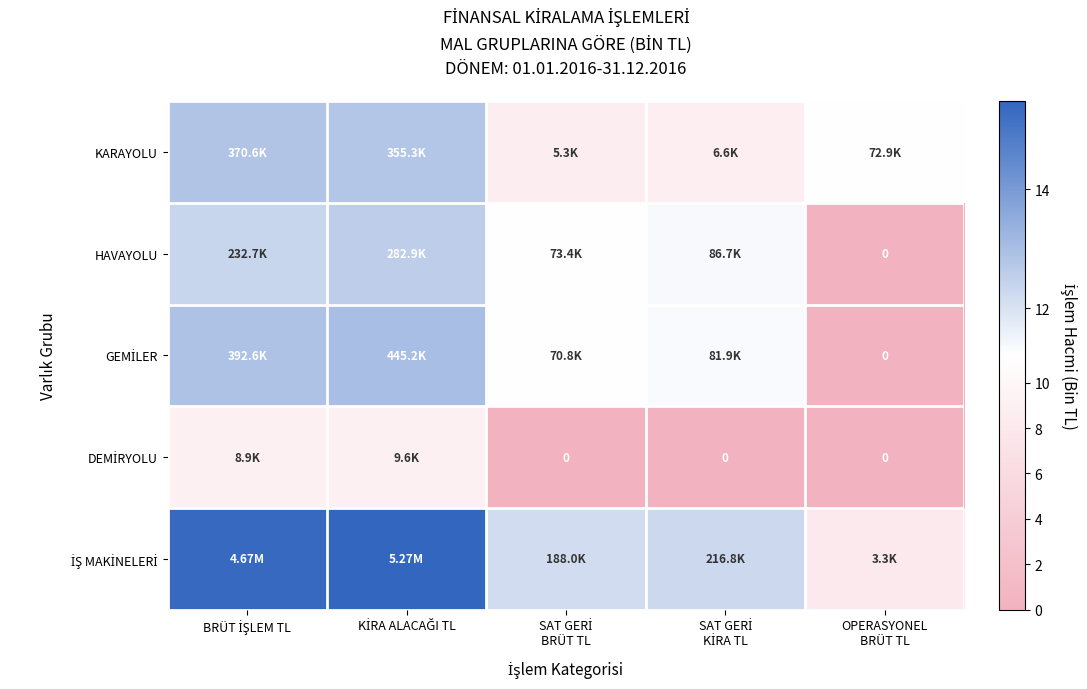

Which category has the lowest value in the DEMİRYOLU series?

SAT GERİ BRÜT TL